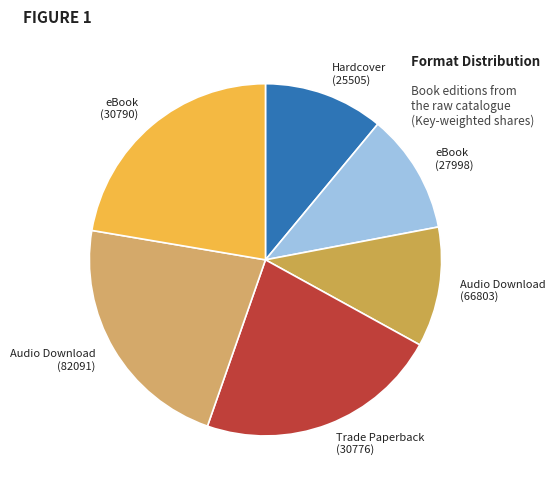

True or false: eBook (30790) accounts for 11% of the total.

False